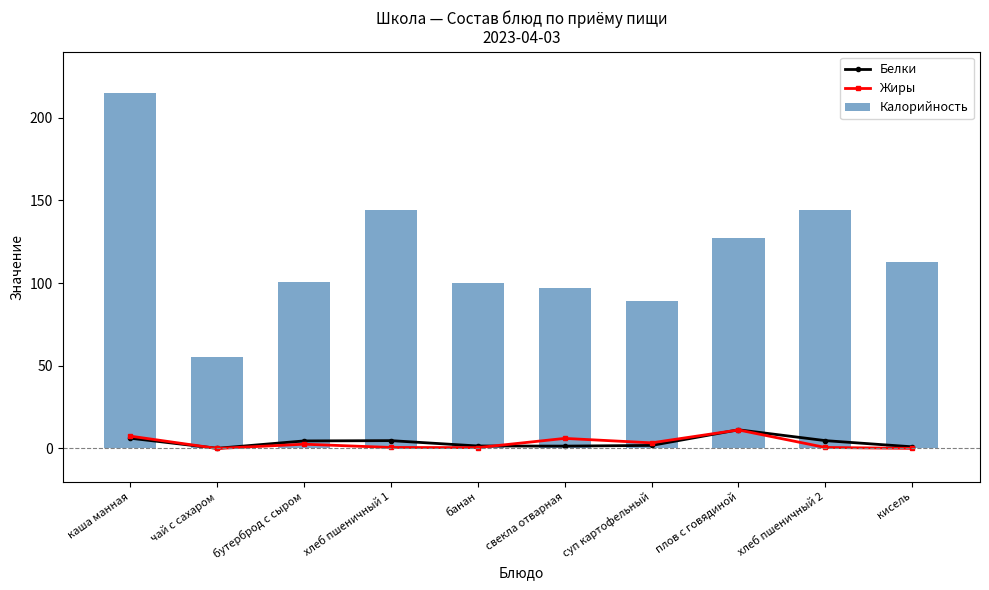

List the labels in order of Белки value, smallest first.

чай с сахаром, кисель, свекла отварная, банан, суп картофельный, бутерброд с сыром, хлеб пшеничный 1, хлеб пшеничный 2, каша манная, плов с говядиной